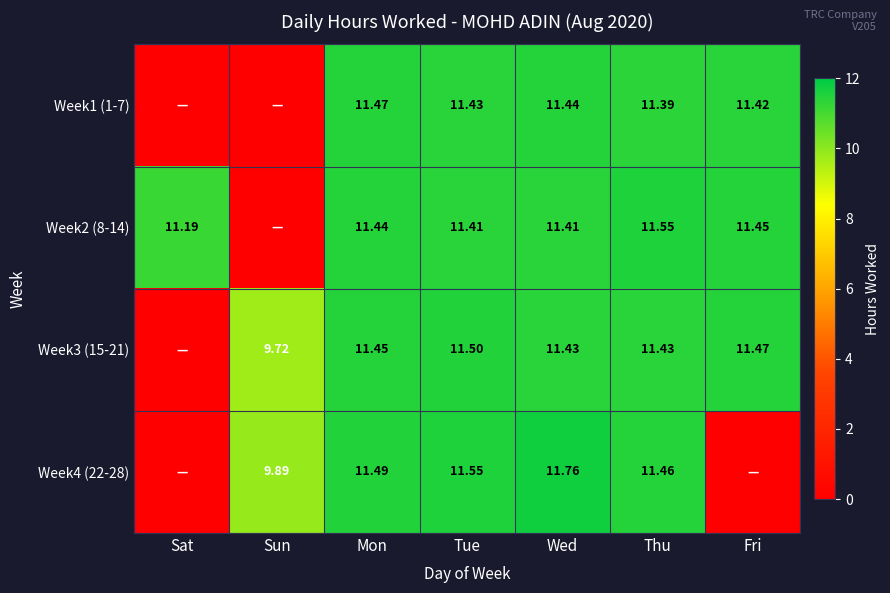

The Week4 (22-28) series shows 7.3 at Wed. True or false?

False